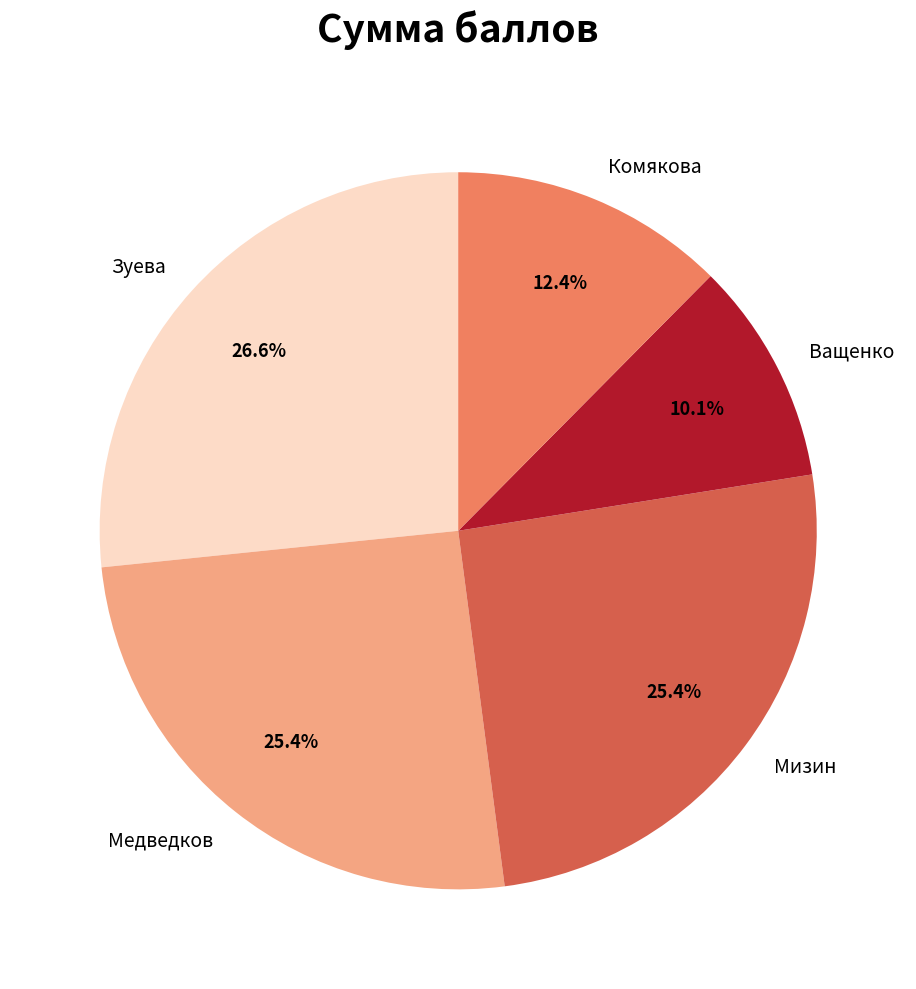

Which slice is the largest?

Зуева